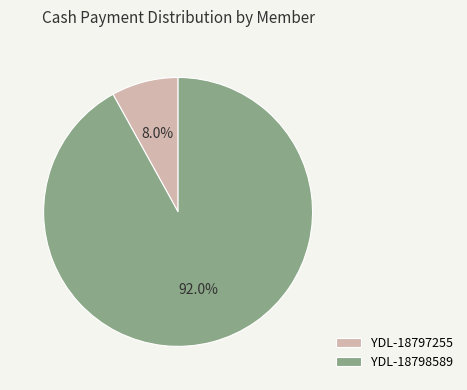

Which has a higher value, YDL-18797255 or YDL-18798589?

YDL-18798589